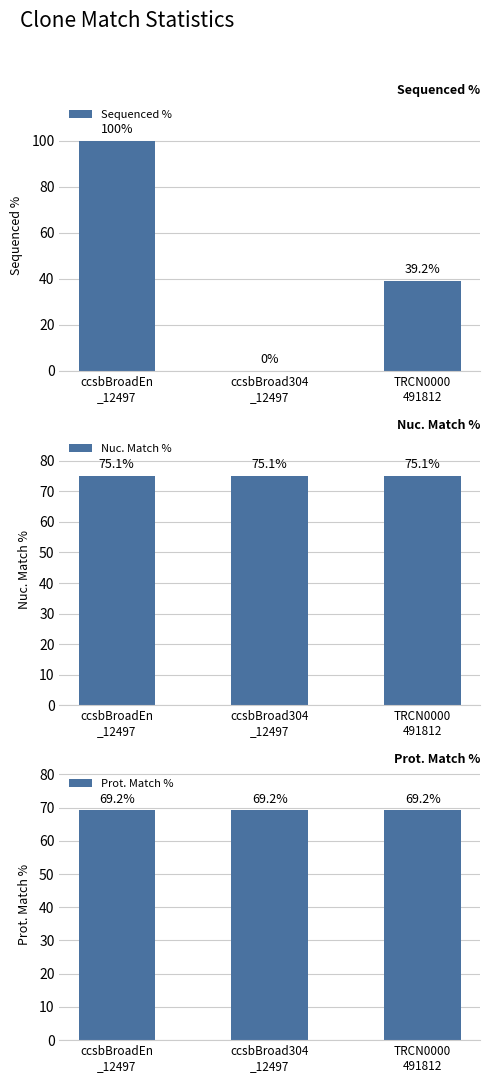

The value of Nuc. Match % at ccsbBroad304
_12497 is 75.1. True or false?

True